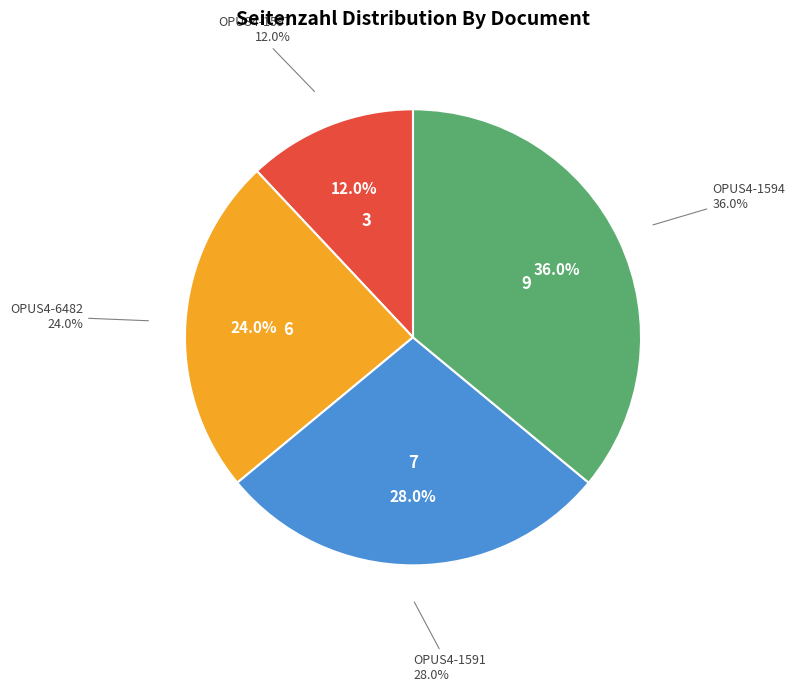

What is the change in value from OPUS4-6482 to OPUS4-1594?

+3